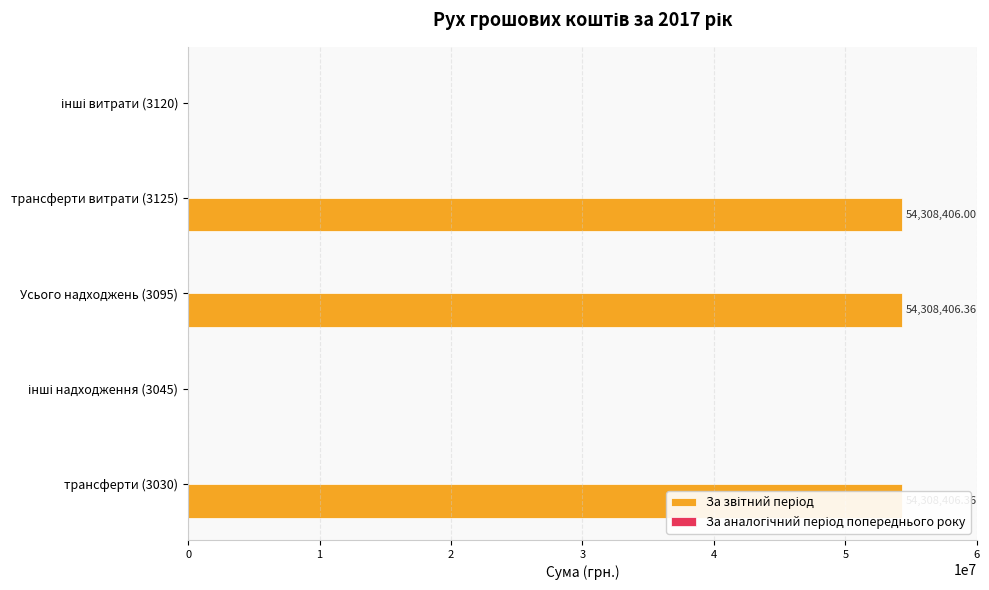

What are all the series names shown in the legend?

За звітний період, За аналогічний період попереднього року